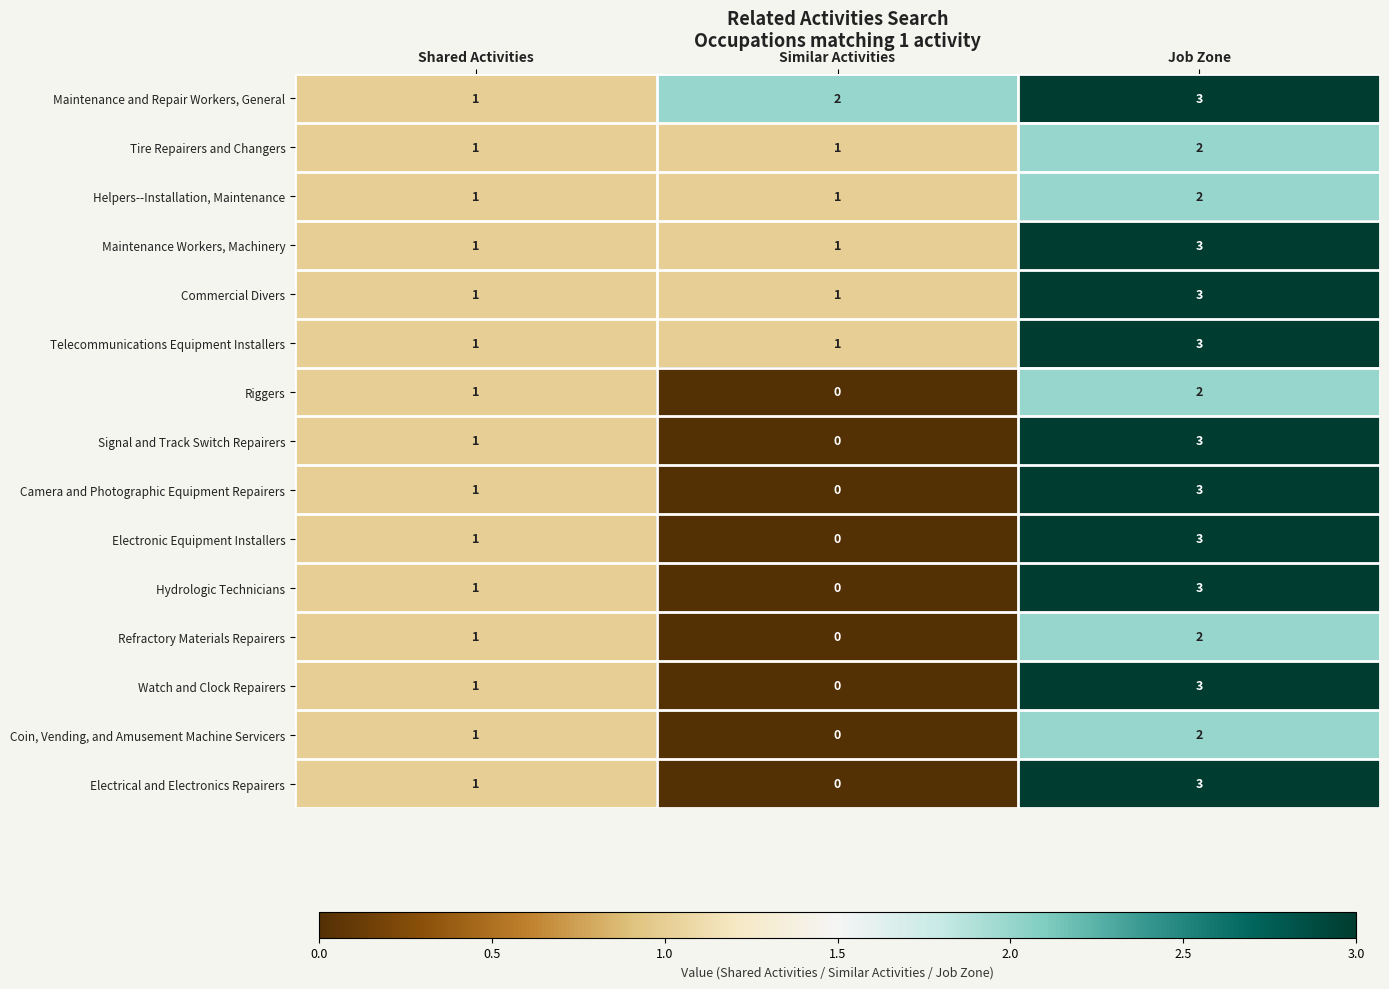

How many positive values does the Watch and Clock Repairers series have?

2